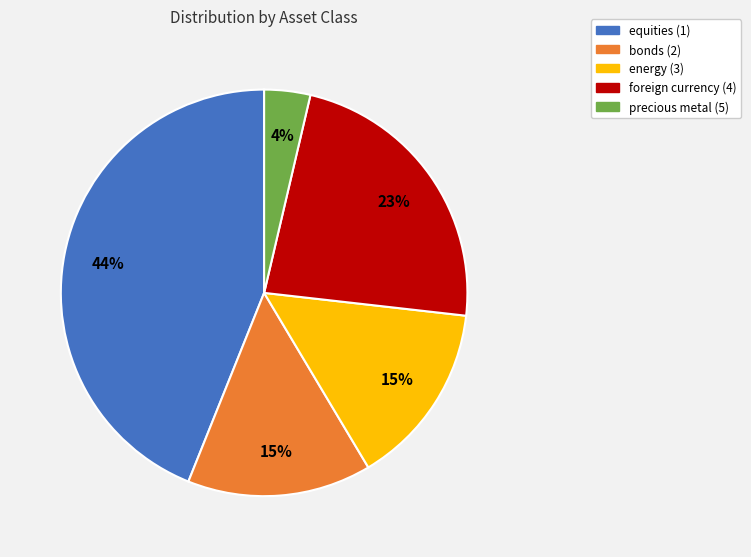

Is there any slice that represents more than half of the pie?

No